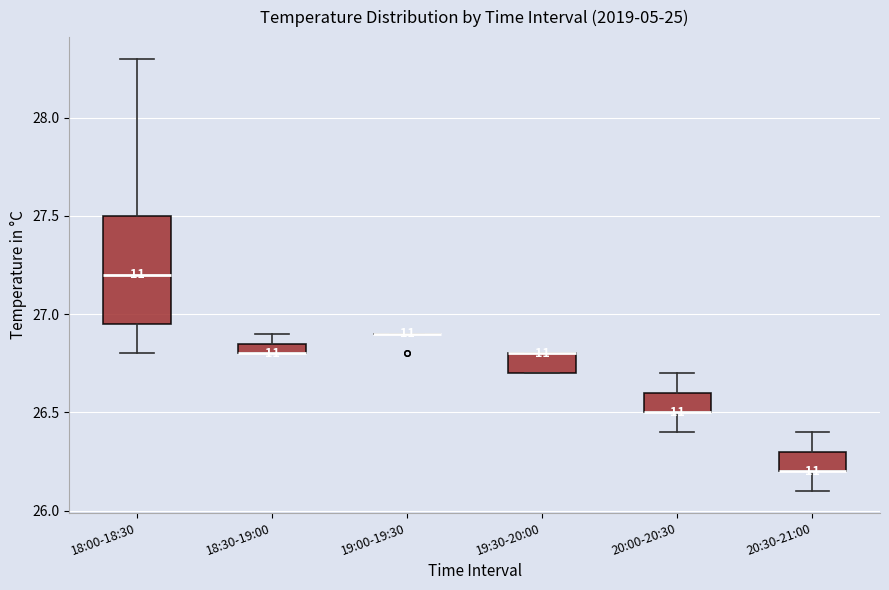

Comparing the boxes themselves (not the whiskers), which one is the tallest?

18:00-18:30